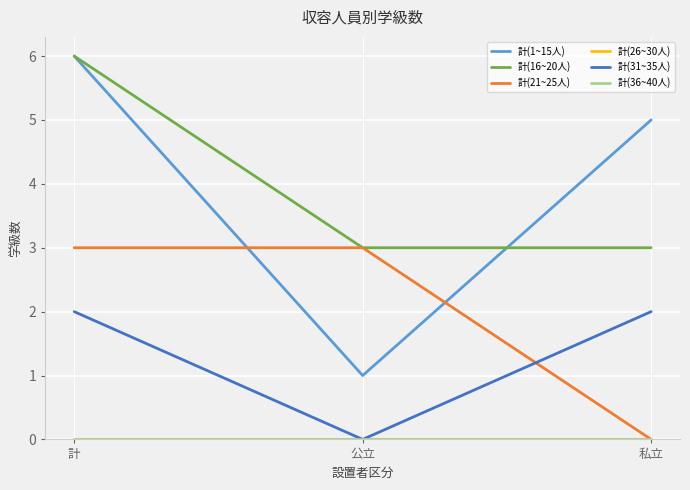

Which series changed the most between 計 and 公立?

計(1~15人)